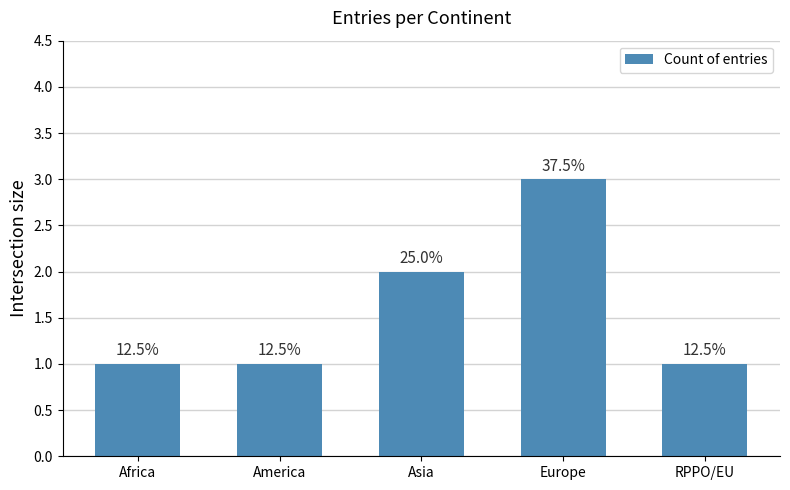

Count the values in the range 1 to 2.

4